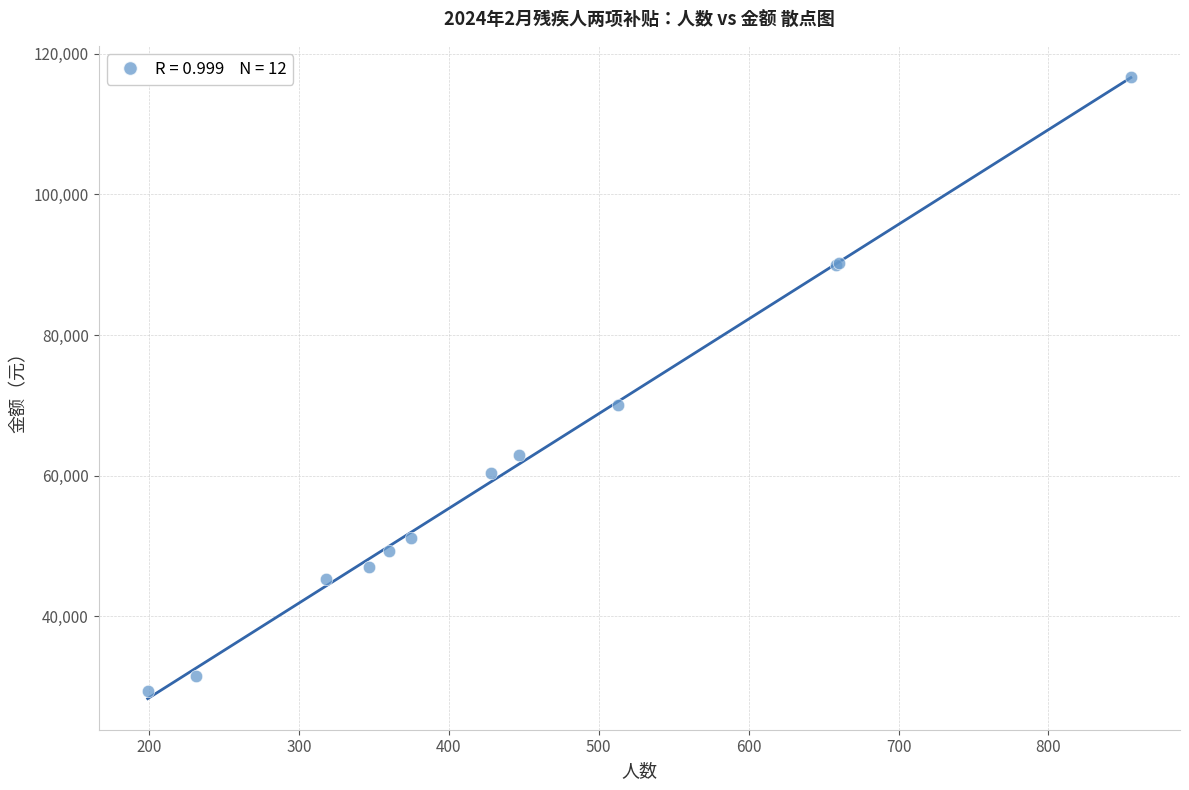

What Y value in the scatter plot is closest to 73050?

70000